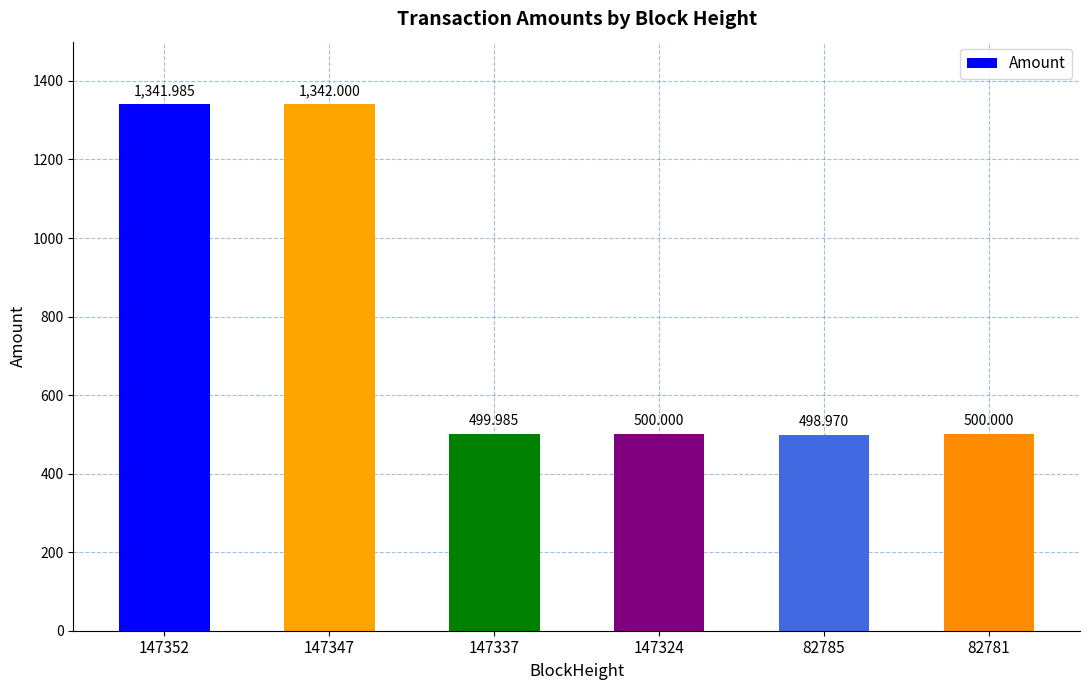

Count the number of categories in the chart.

6